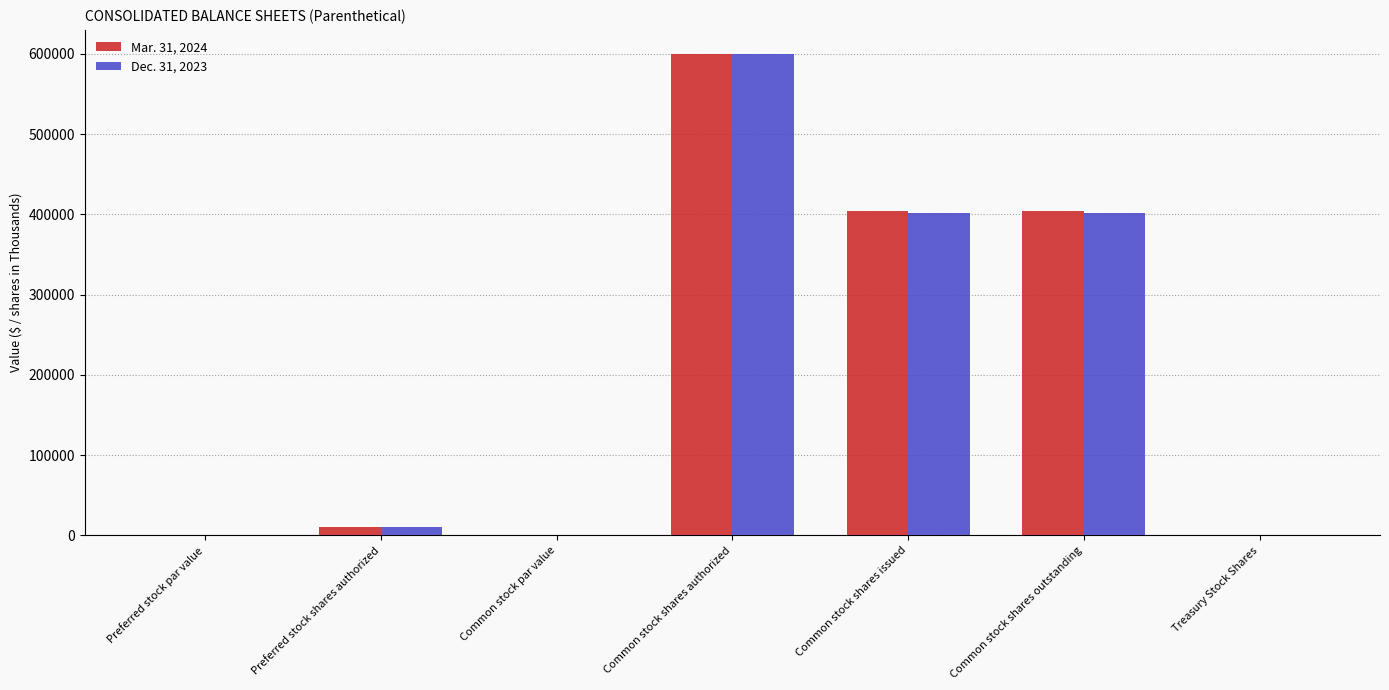

What is the greatest value displayed?

600000.0